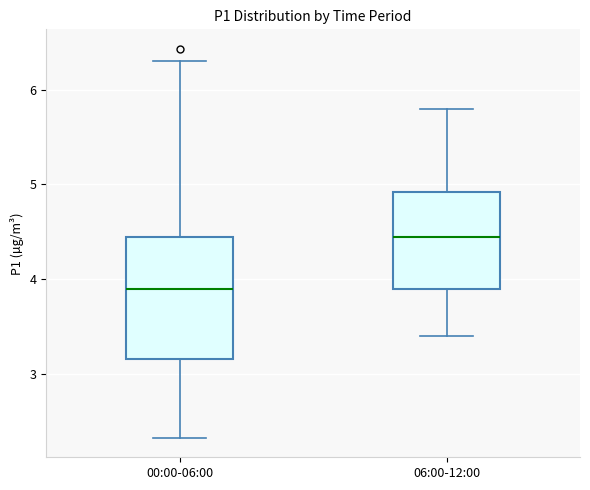

Reading left to right, read every box against the y-axis: the position of its median line, the range the box covers, and the ends of its whiskers. The values are not printed on the chart, so give them approximately, as read against the axis.

00:00-06:00: median 3.9, box 3.2 to 4.4, whiskers 2.3 to 6.3
06:00-12:00: median 4.5, box 3.9 to 4.9, whiskers 3.4 to 5.8